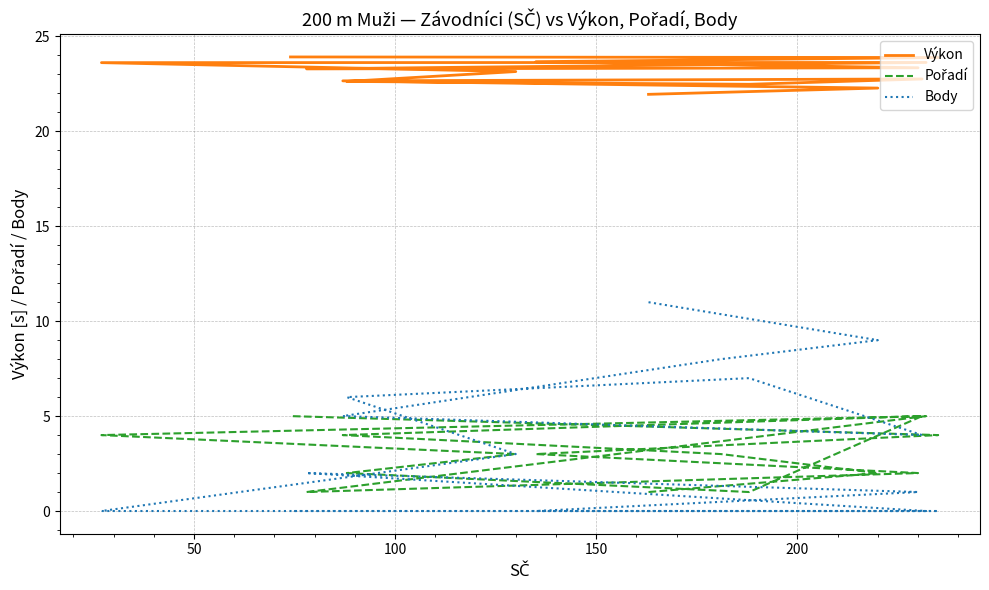

True or false: Pořadí and Výkon cross at least once.

False